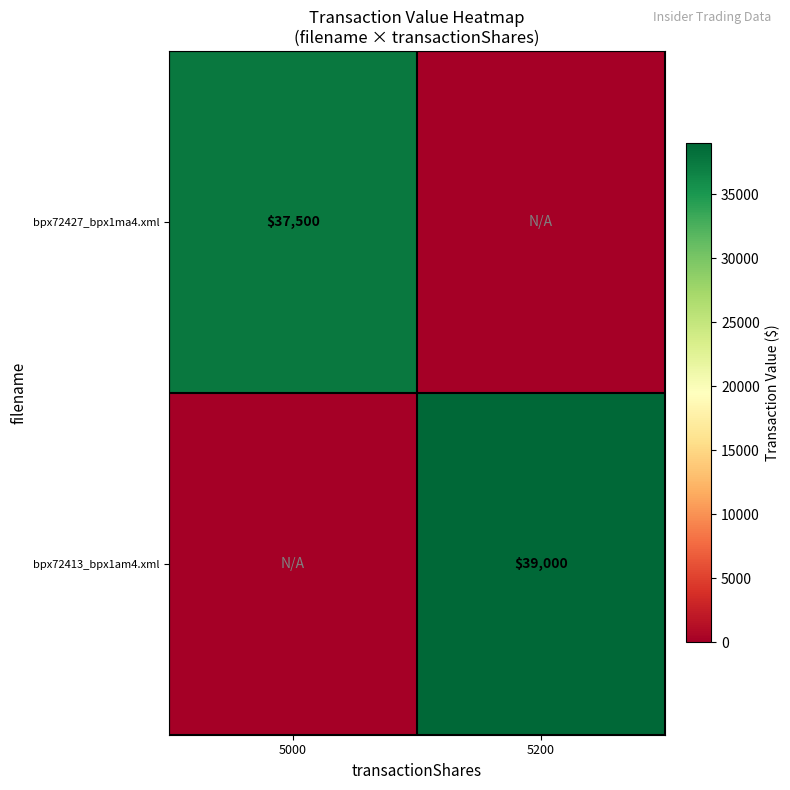

Is the value of bpx72413_bpx1am4.xml at 5200 greater than the value of bpx72427_bpx1ma4.xml at 5000?

Yes